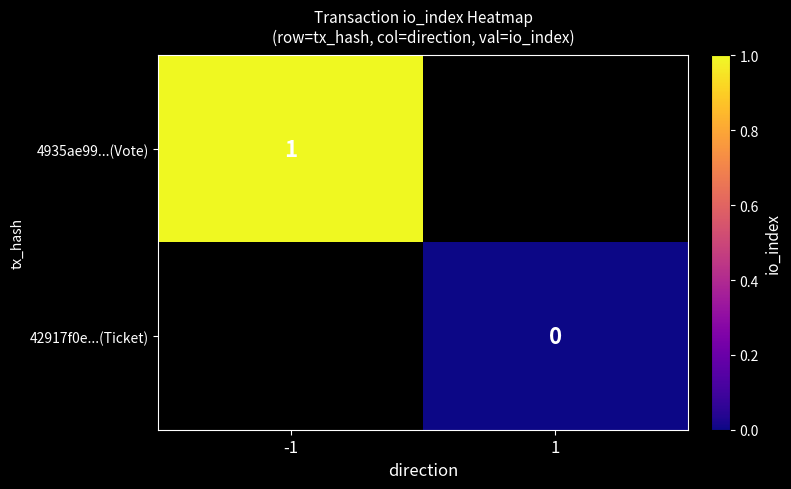

Where is 4935ae99...(Vote) nearest to the value 1?

-1